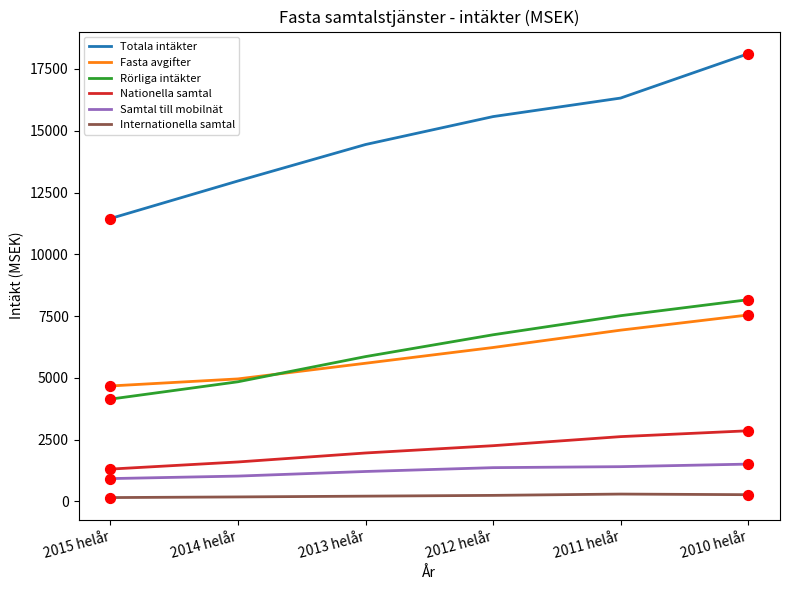

At how many categories does at least one series exceed 8008?

6